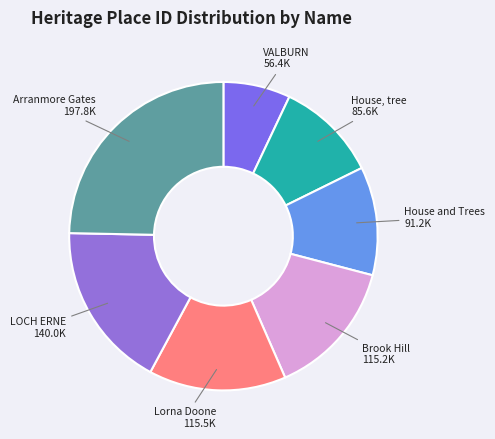

Is there a majority slice in this chart?

No